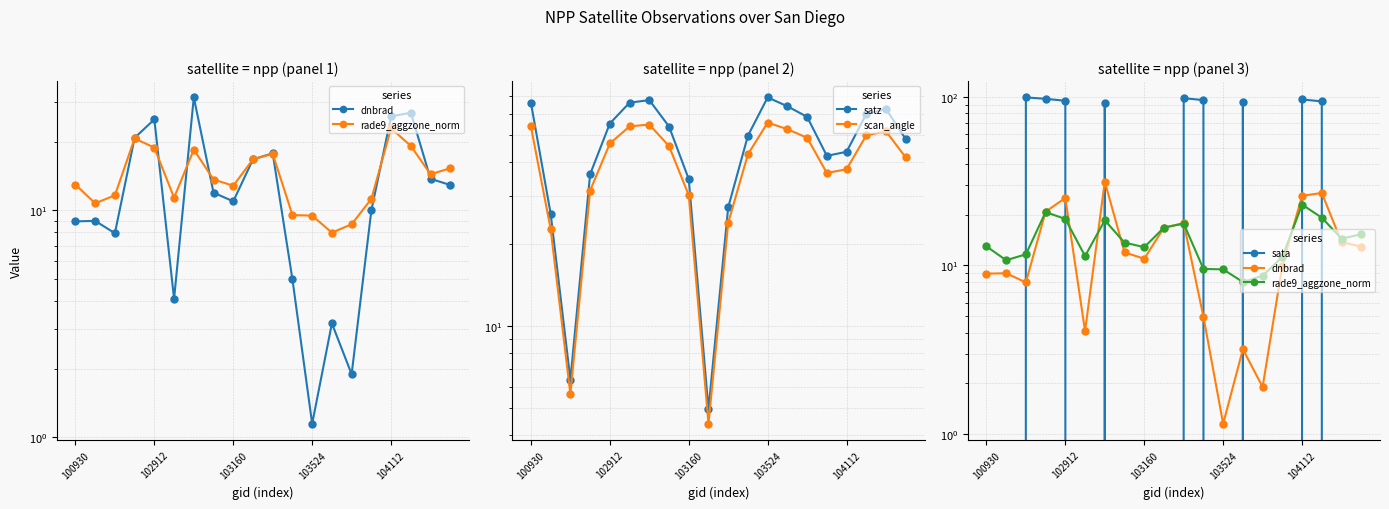

True or false: scan_angle and satz cross at least once.

False